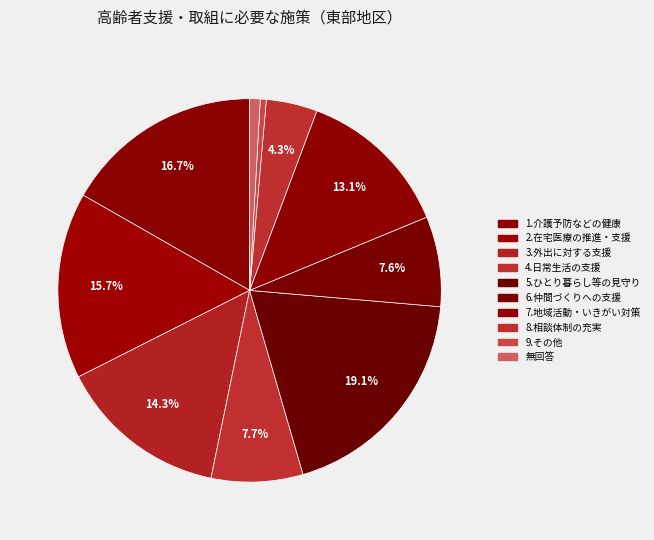

How many slices are in this pie chart?

10